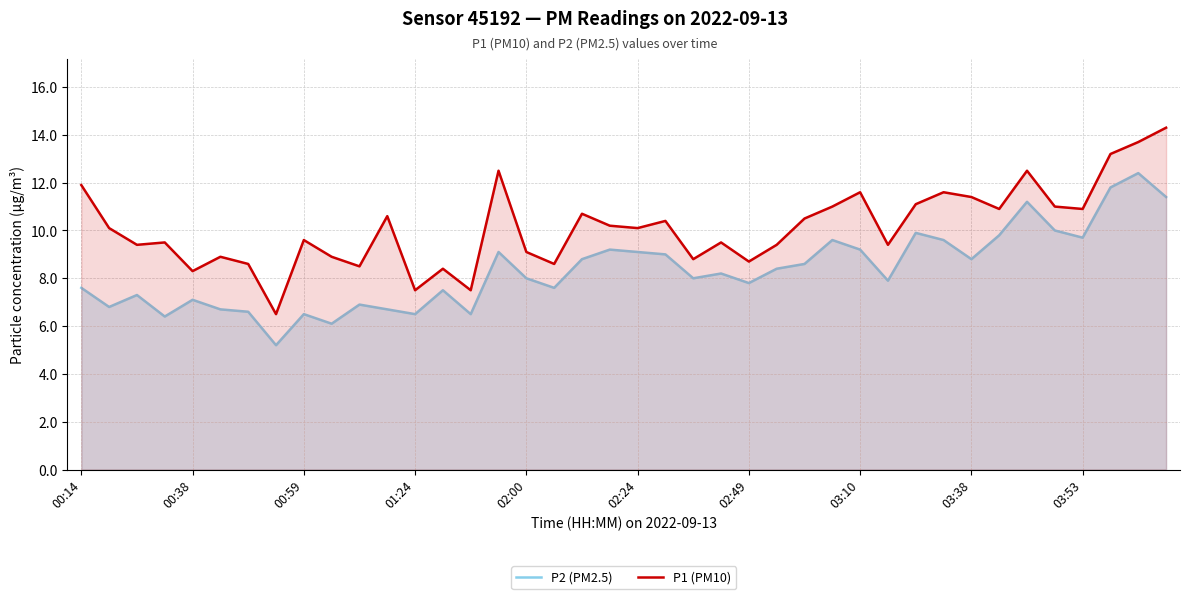

What are all the series names shown in the legend?

P2 (PM2.5), P1 (PM10)